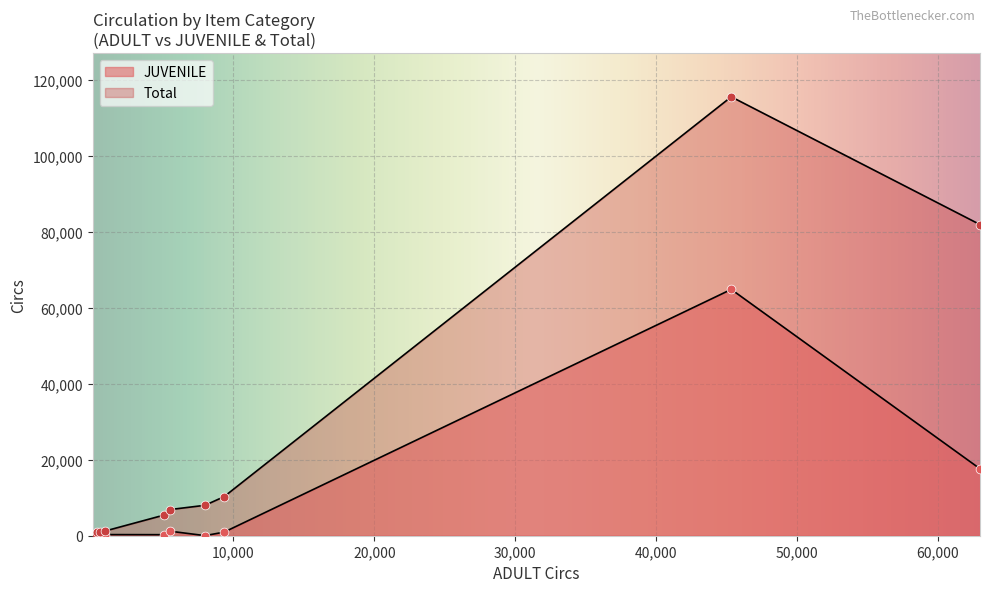

Which series contains the lowest Y value?

JUVENILE